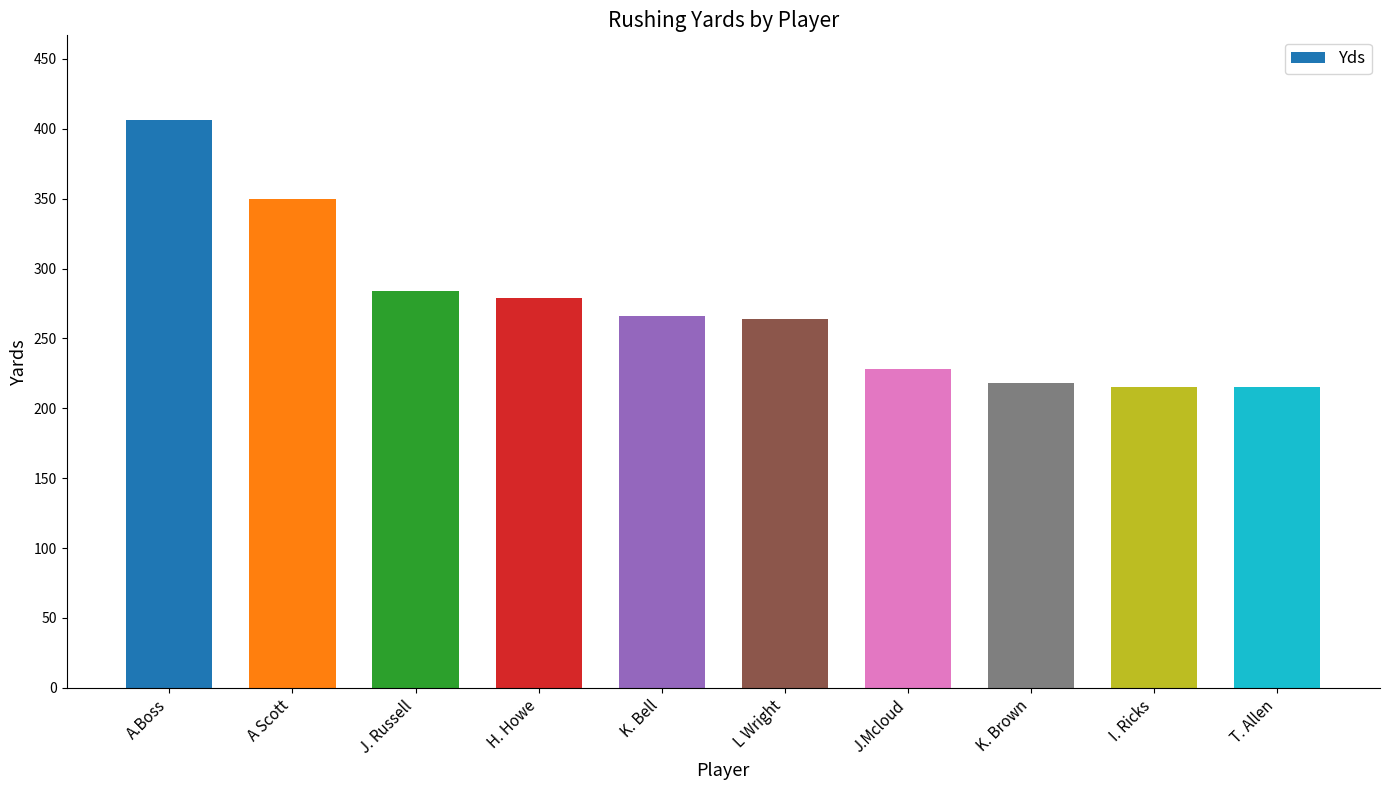

The value at A.Boss is 406. True or false?

True